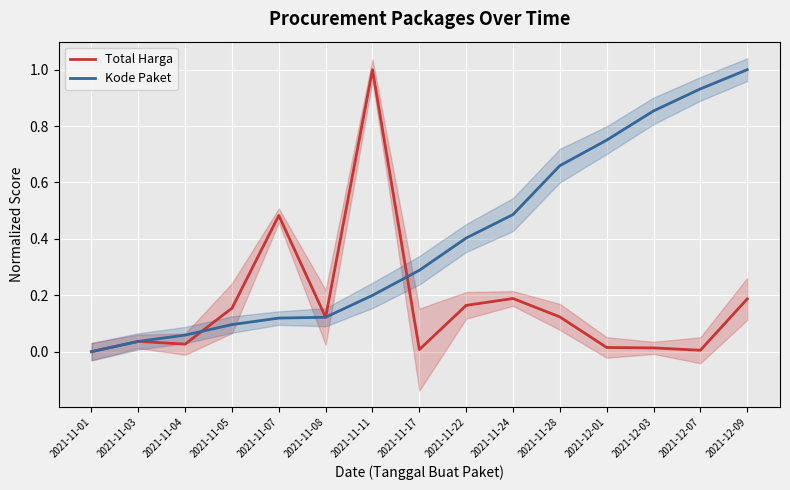

Which series changed the most between 2021-12-01 and 2021-12-07?

Kode Paket